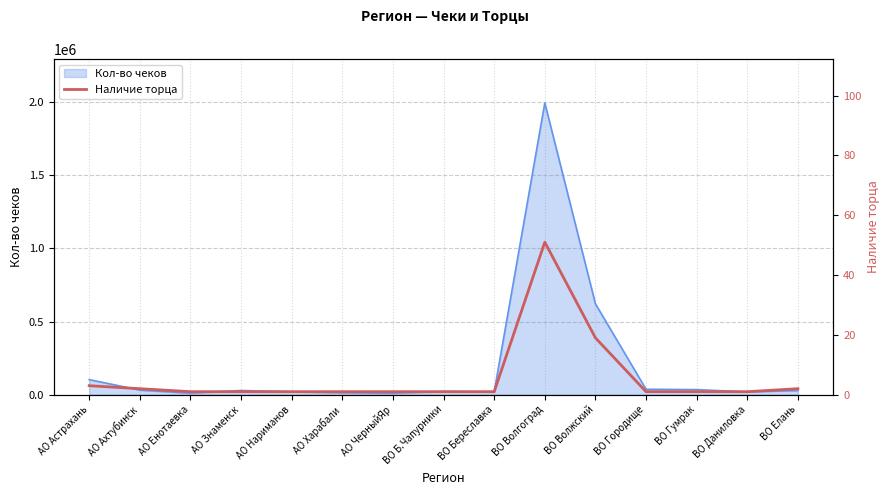

Which category has the highest value in the Кол-во чеков series?

ВО Волгоград